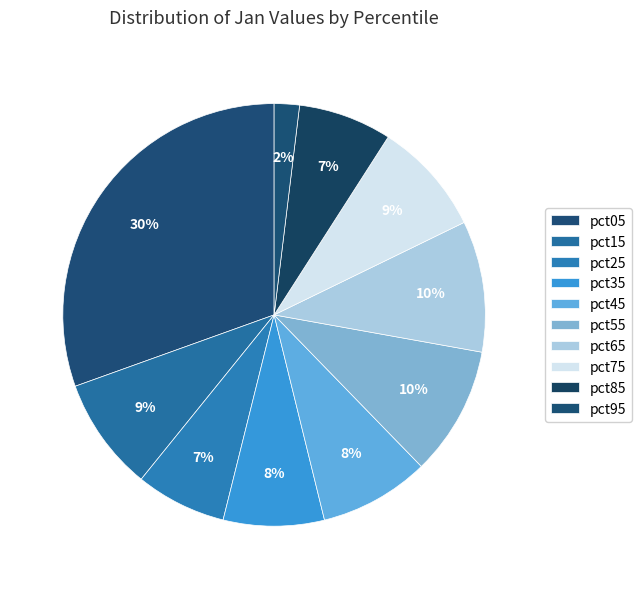

Count the number of slices in the pie.

10